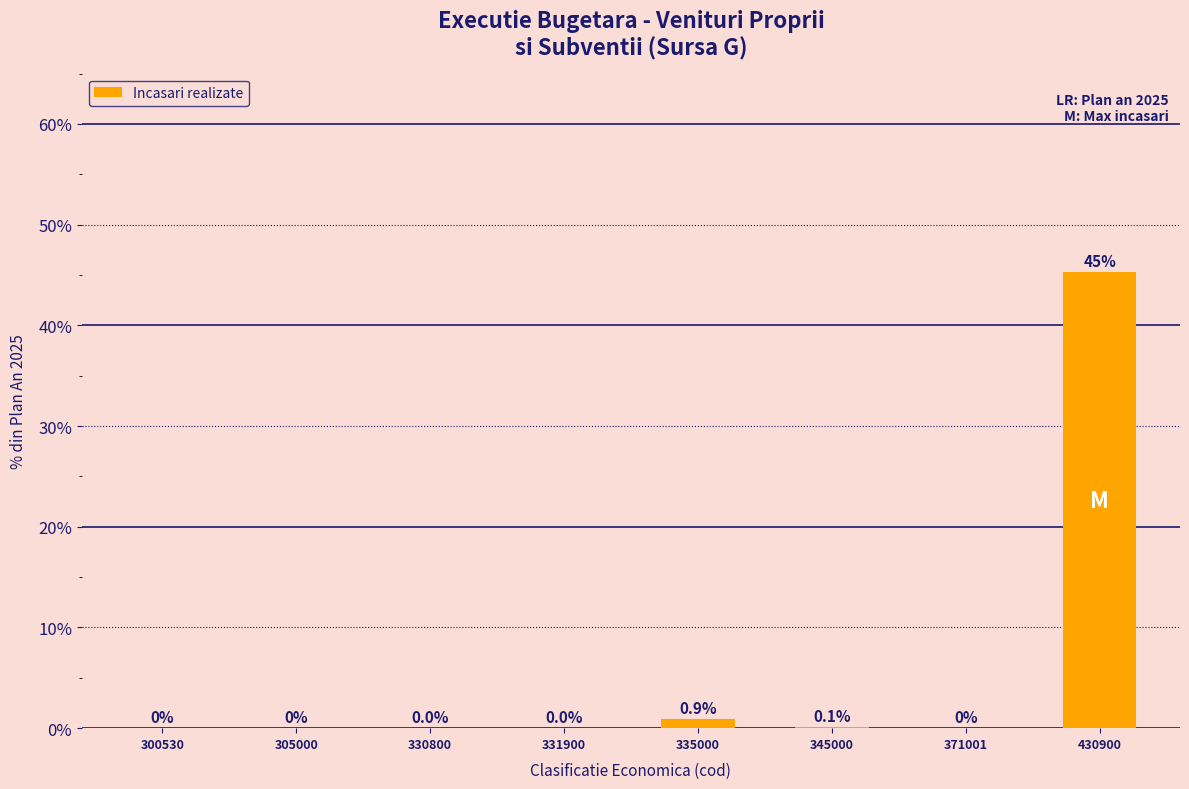

At which label is the value closest to 22?

335000